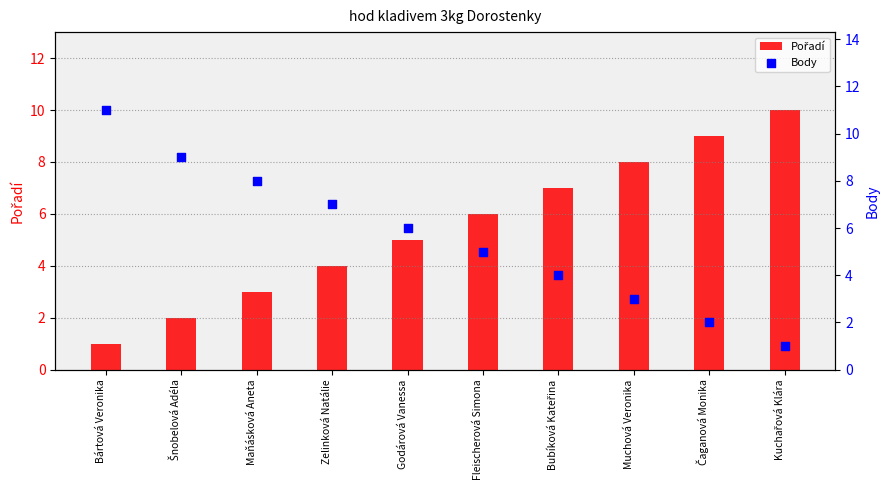

Which series has the widest spread of Y values?

Body